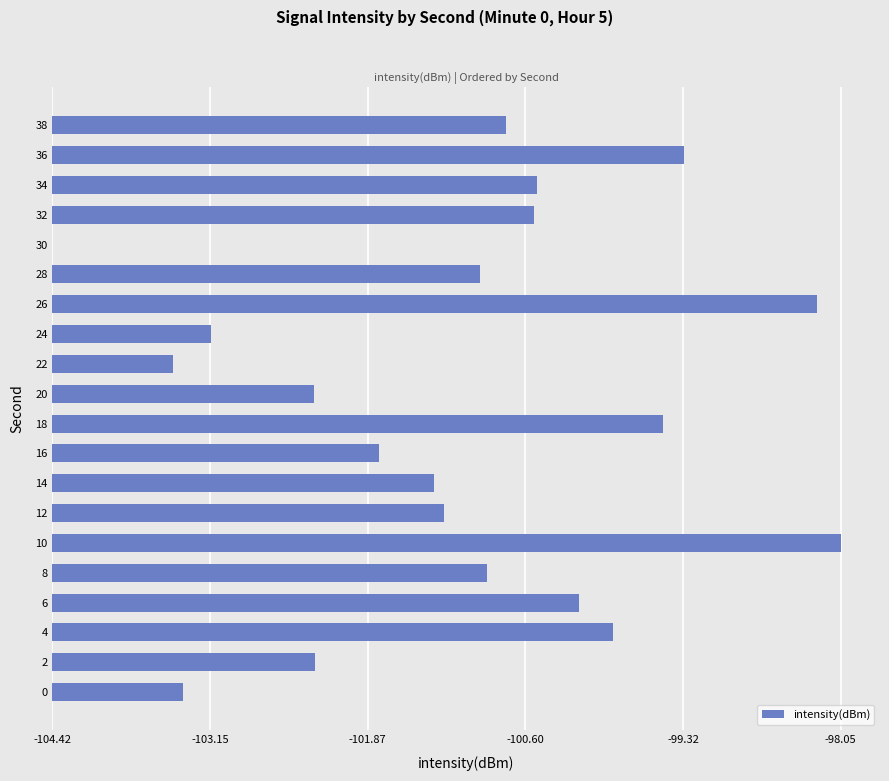

How many bars are there in total?

20